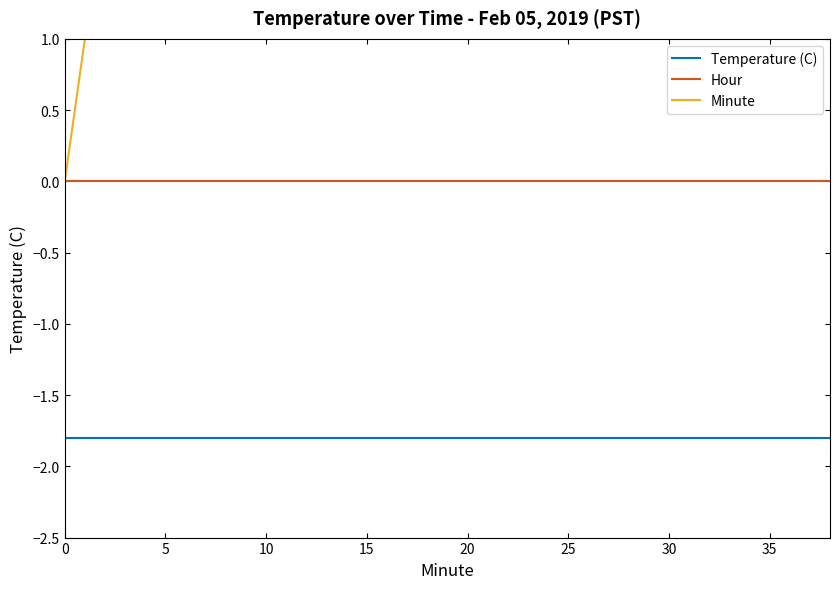

True or false: Minute and Temperature (C) cross at least once.

False